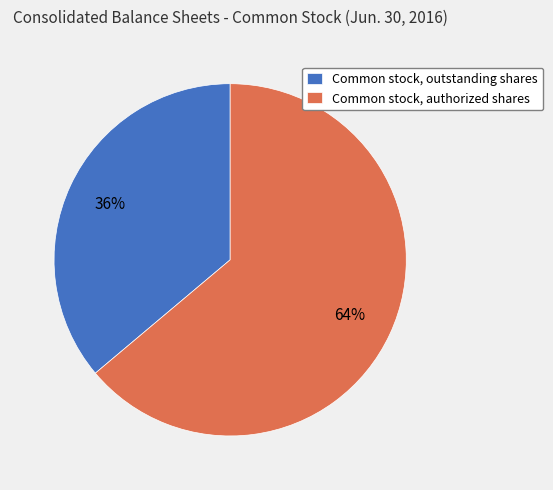

Which category has the smallest portion of the pie?

Common stock, outstanding shares